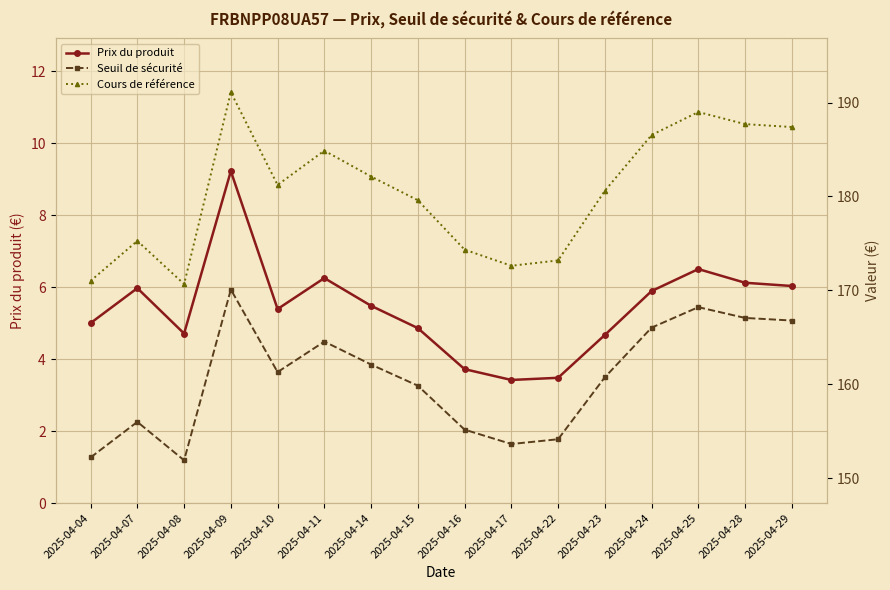

In Prix du produit, how many points are higher than both neighbors (excluding endpoints)?

4